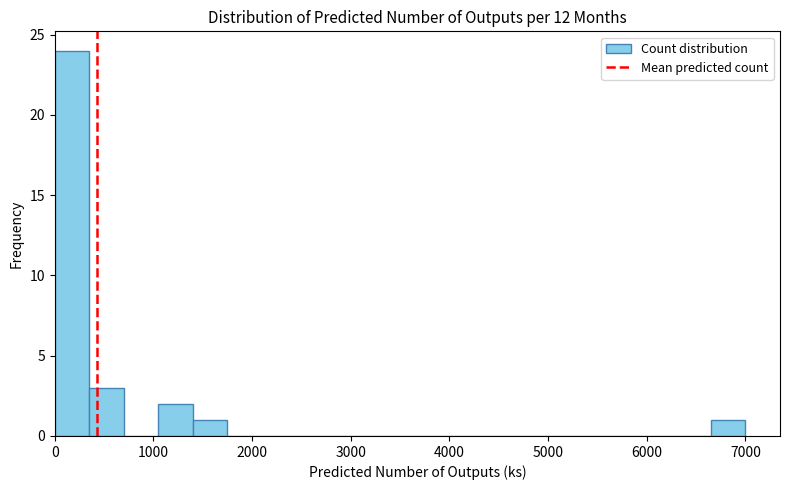

Around what value on the x-axis is the tallest bar? Give the approximate position of its centre, as read against the axis.

200